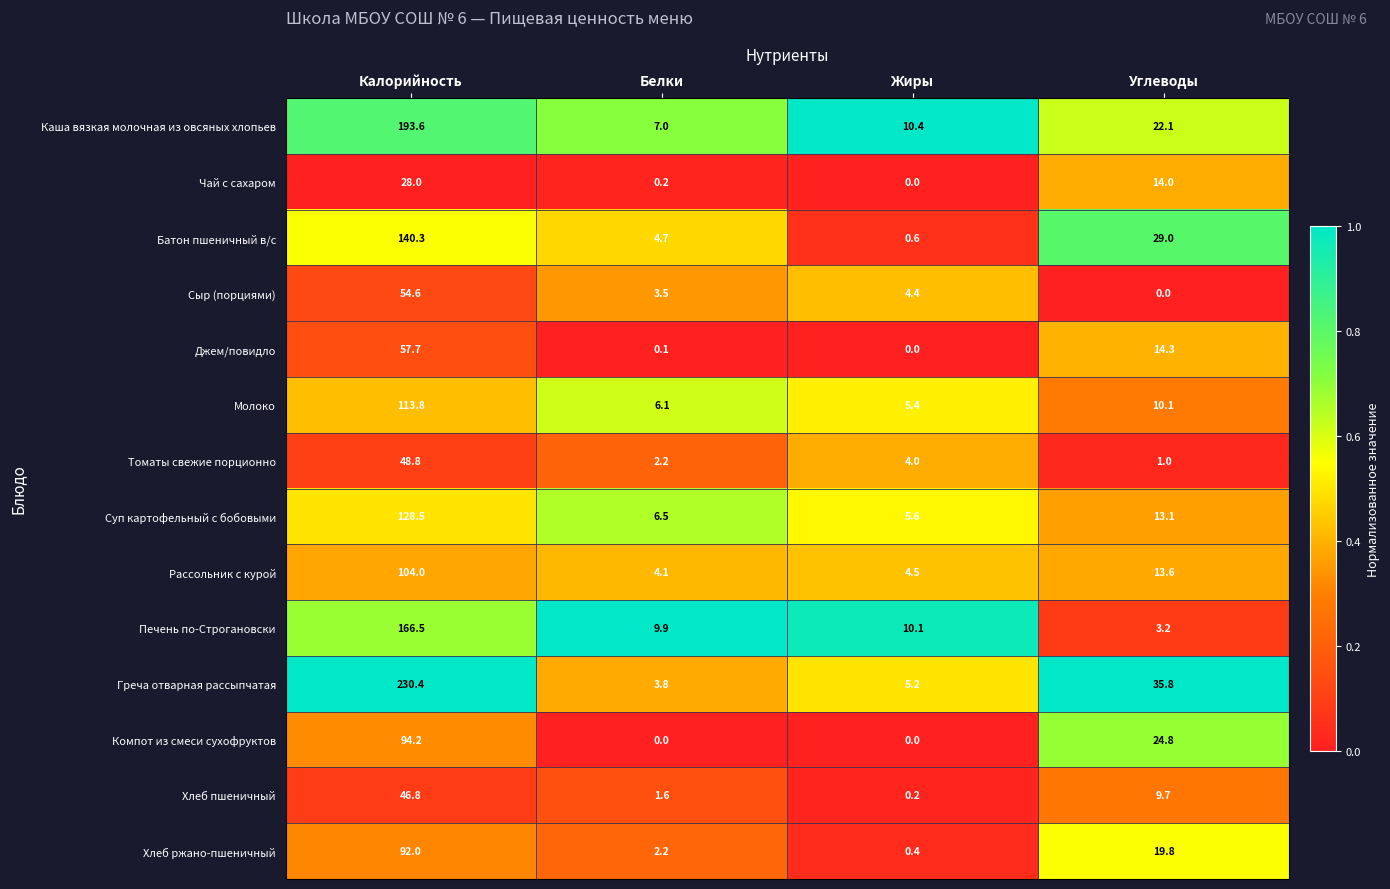

Which series has the widest spread of values?

Греча отварная рассыпчатая